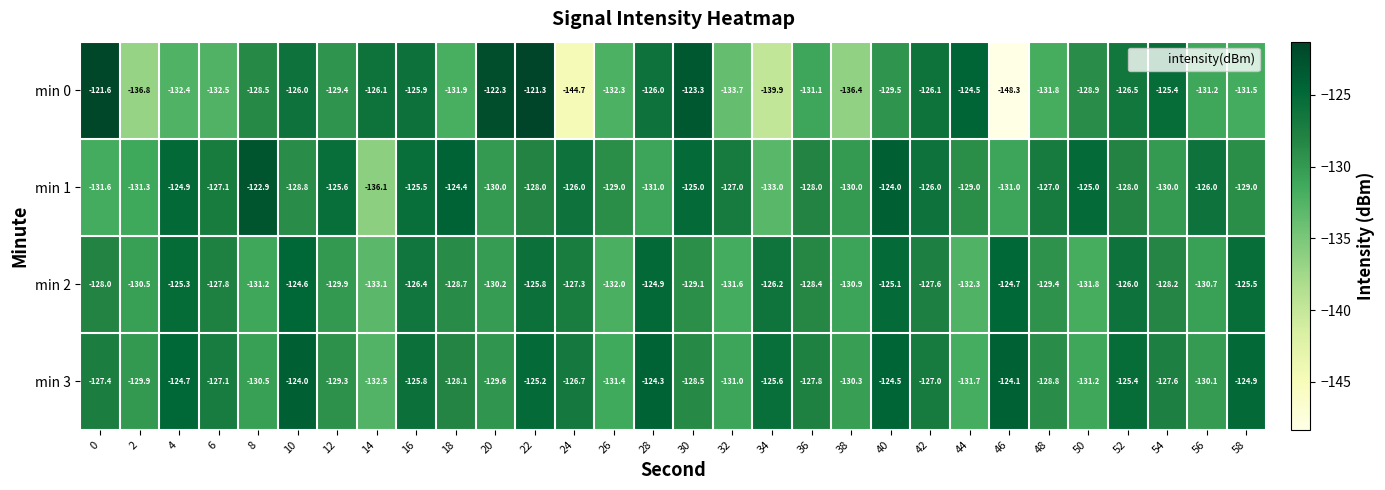

What is the maximum value for min 2?

-124.6